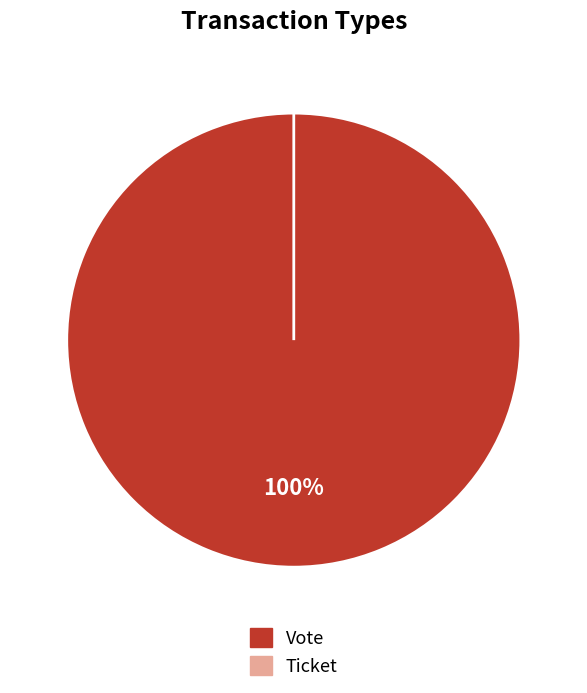

Rank the categories by value from lowest to highest.

Ticket, Vote